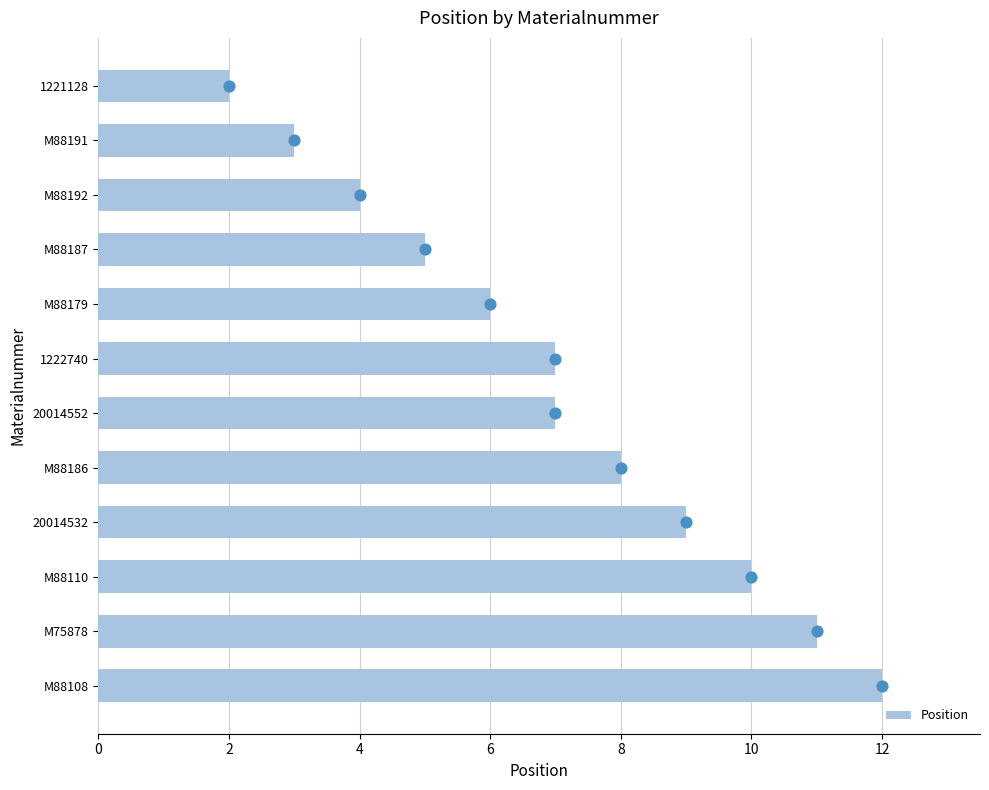

The value of Position at 1222740 is 12. True or false?

False